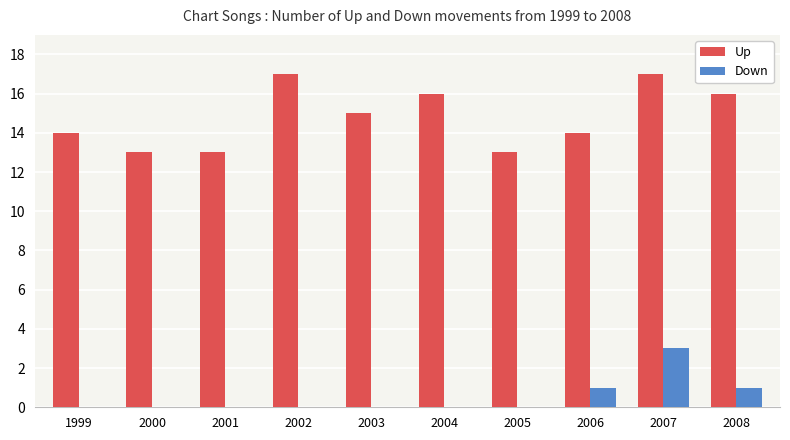

At which label is Up closest to 15?

2003